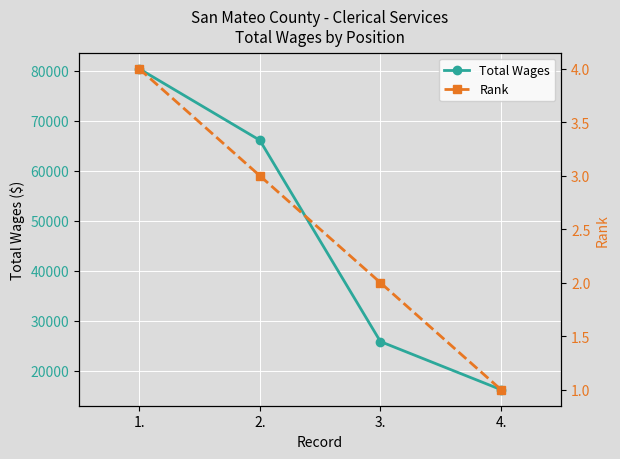

How many values in the Rank series are below 3?

2